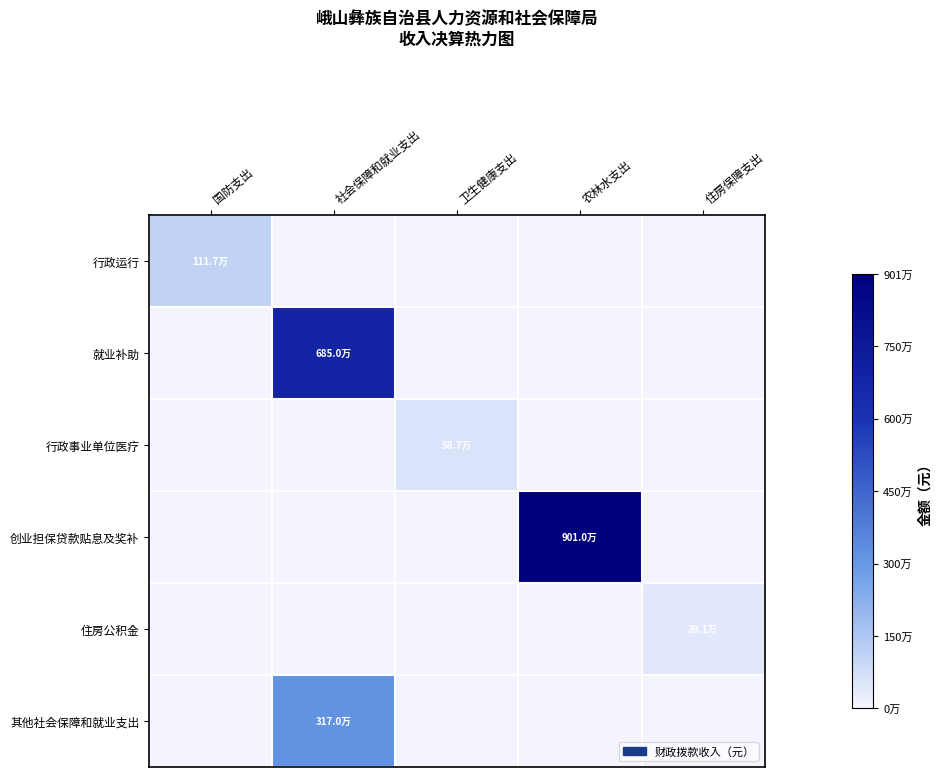

Rank the series at 住房保障支出 from highest to lowest value.

住房公积金, 行政运行, 就业补助, 行政事业单位医疗, 创业担保贷款贴息及奖补, 其他社会保障和就业支出